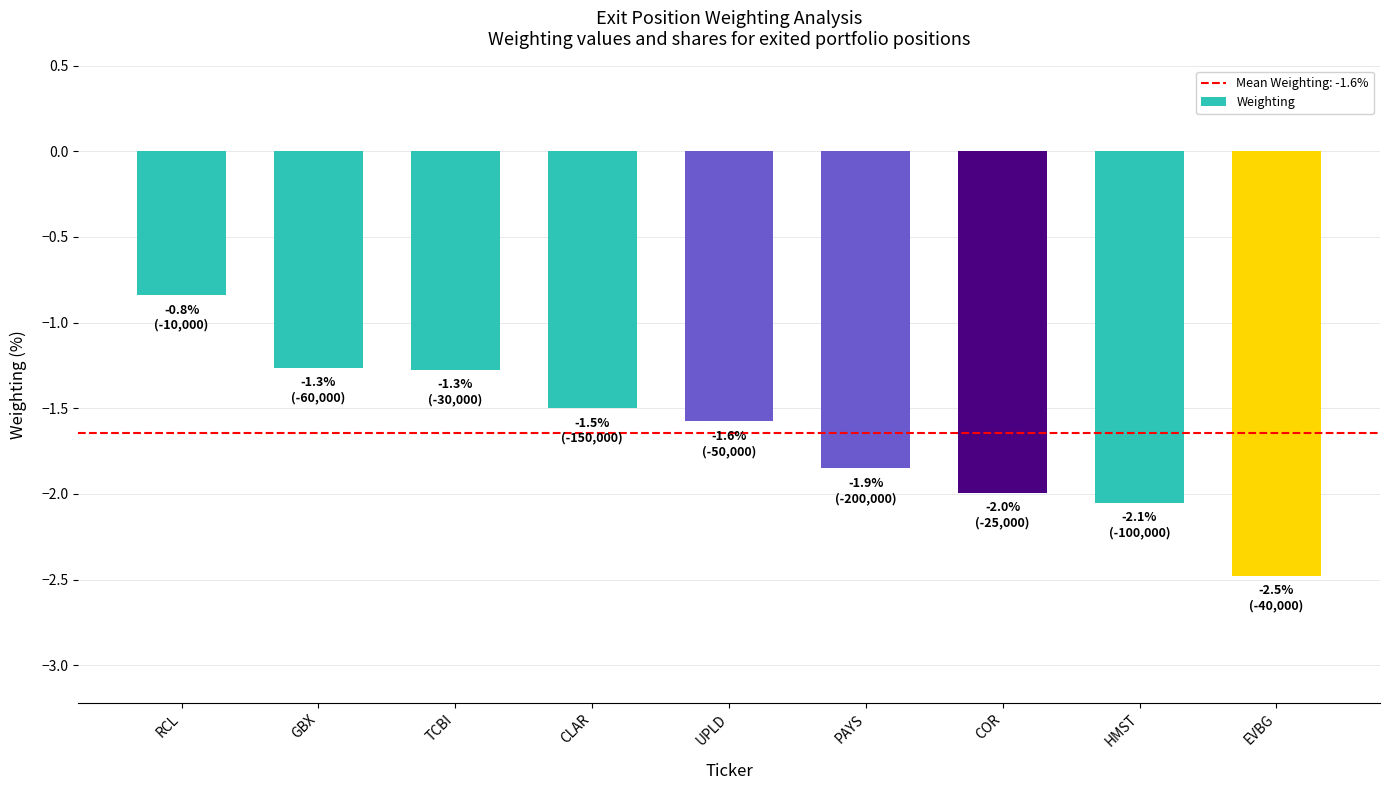

The value at GBX is -1.3. True or false?

True